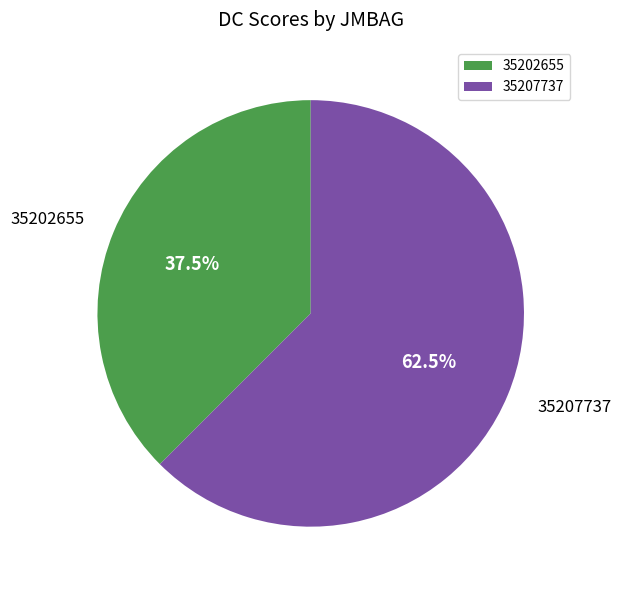

Is the sum of 35207737 and 35202655 greater than half?

Yes